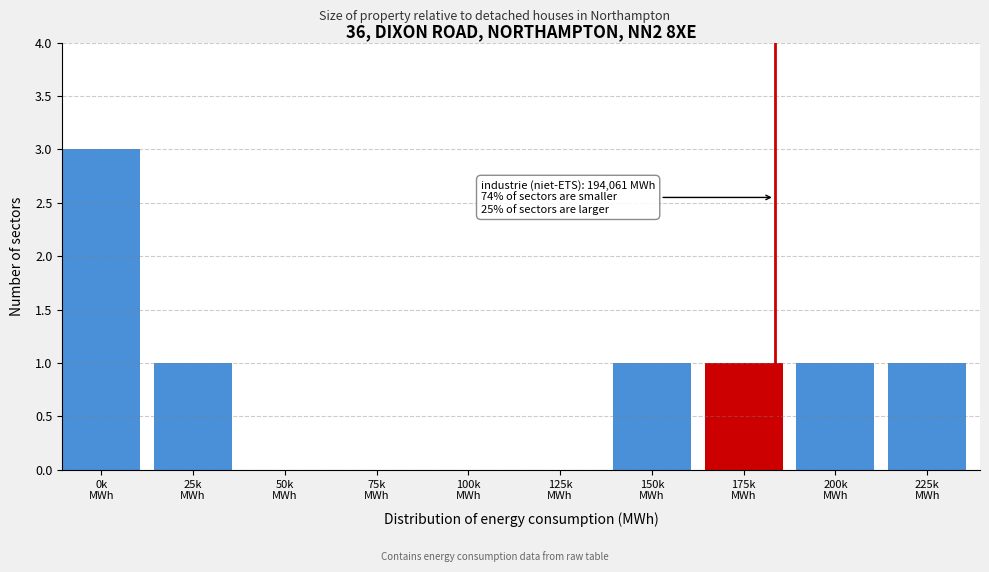

What is the greatest value displayed?

3